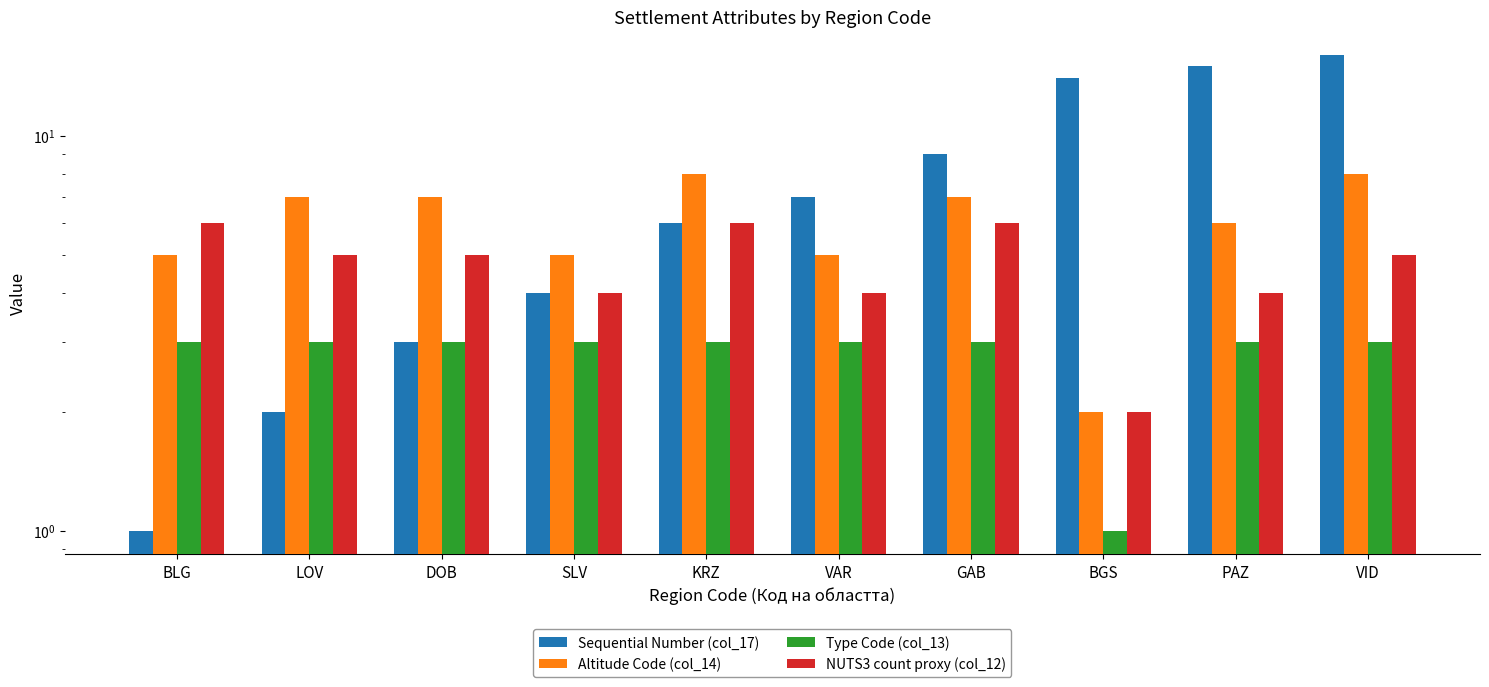

What is the difference between the maximum and minimum values in the NUTS3 count proxy (col_12) series?

4